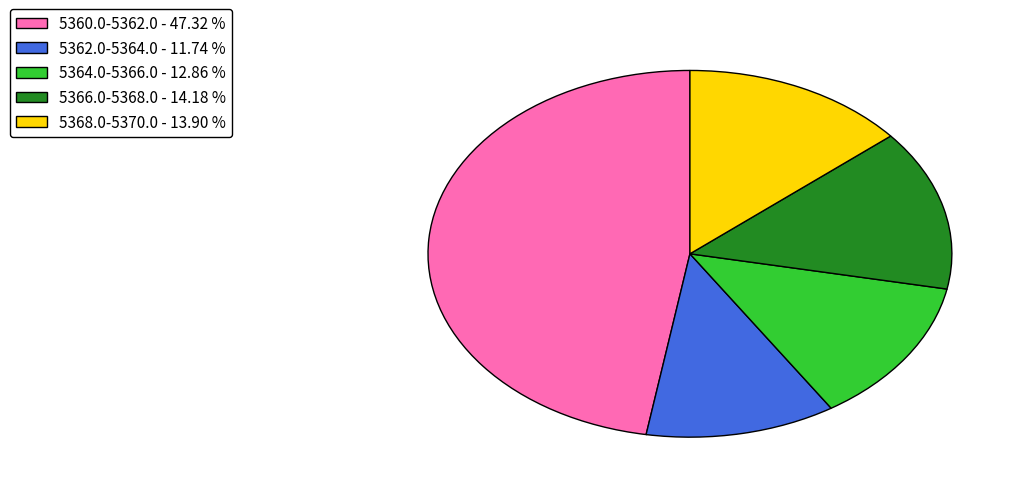

Which has a higher value, 5362.0-5364.0 - 11.74 % or 5368.0-5370.0 - 13.90 %?

5368.0-5370.0 - 13.90 %